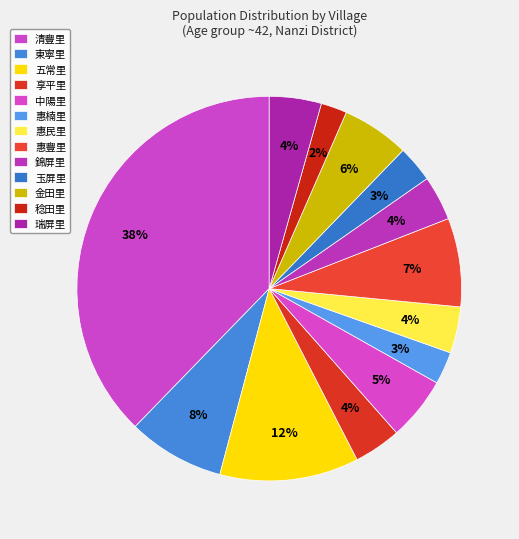

What is the ratio of the value at 中陽里 to the value at 五常里?

0.5